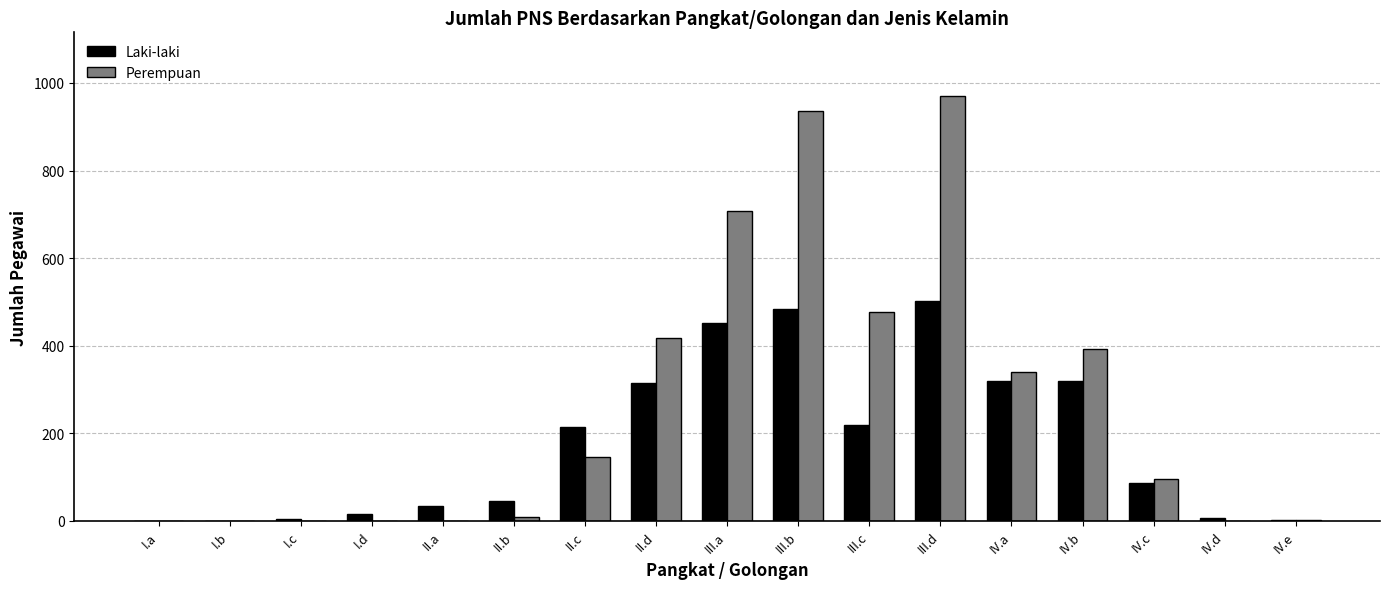

Between II.a and III.d, which series saw the biggest shift?

Perempuan